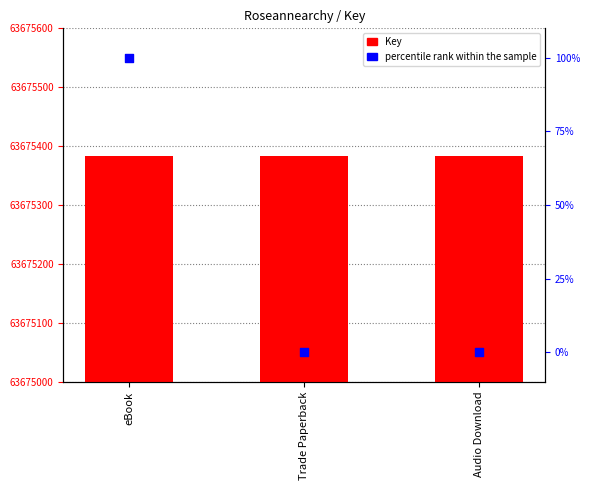

At how many categories does at least one series exceed 48319603?

3